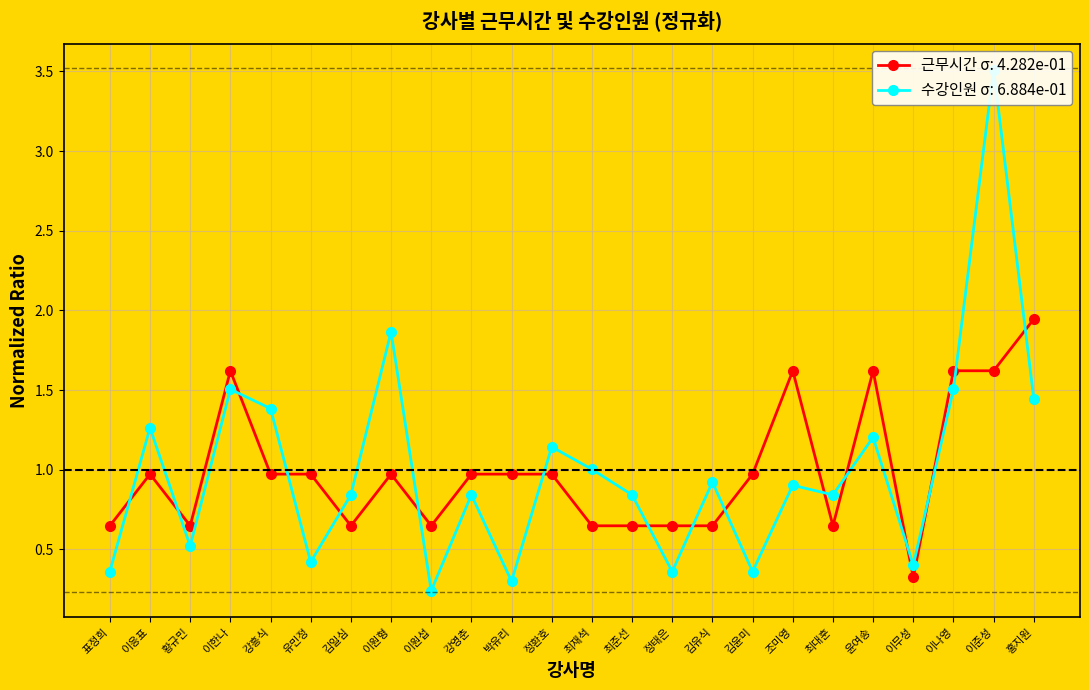

At which category does the chart reach its peak across all series?

이준성